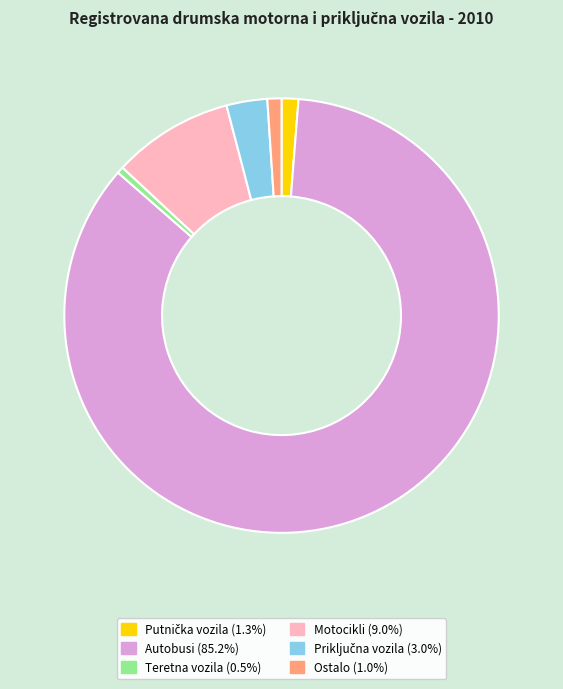

Is the sum of Teretna vozila and Ostalo greater than half?

No